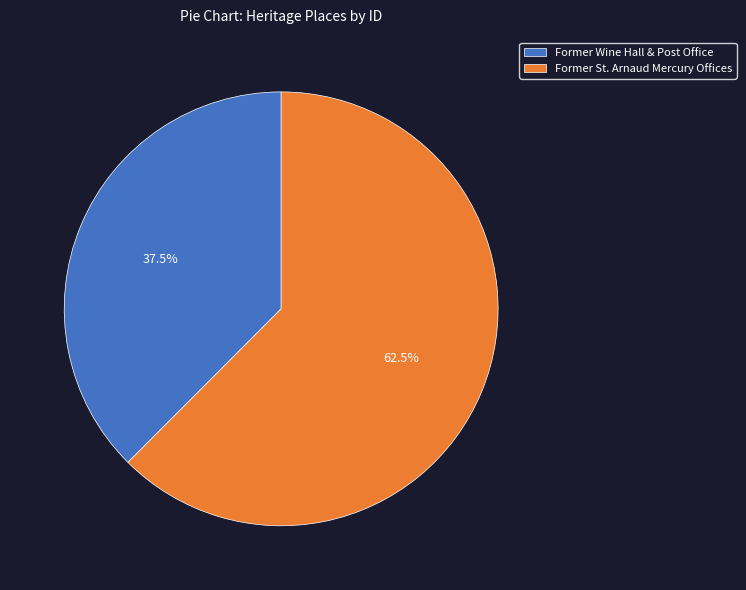

Which slice is the largest?

Former St. Arnaud Mercury Offices